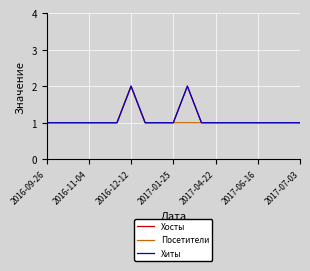

Does the chart display data point markers on the line(s)?

No